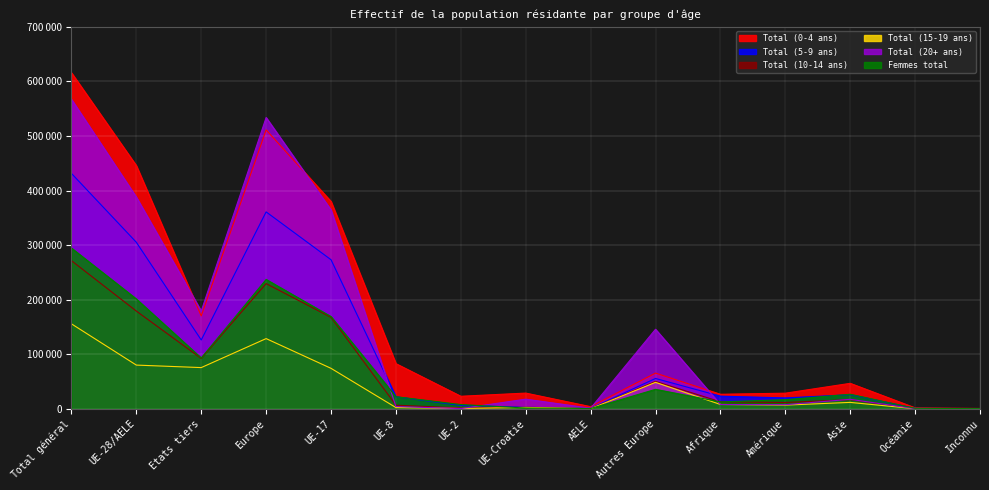

At which category does Total (10-14 ans) reach its first local peak?

Europe